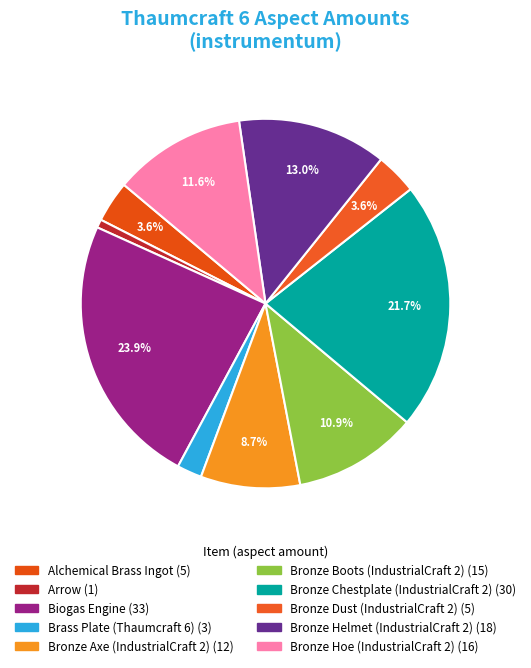

Rank the categories by value from lowest to highest.

Arrow, Brass Plate (Thaumcraft 6), Alchemical Brass Ingot, Bronze Dust (IndustrialCraft 2), Bronze Axe (IndustrialCraft 2), Bronze Boots (IndustrialCraft 2), Bronze Hoe (IndustrialCraft 2), Bronze Helmet (IndustrialCraft 2), Bronze Chestplate (IndustrialCraft 2), Biogas Engine